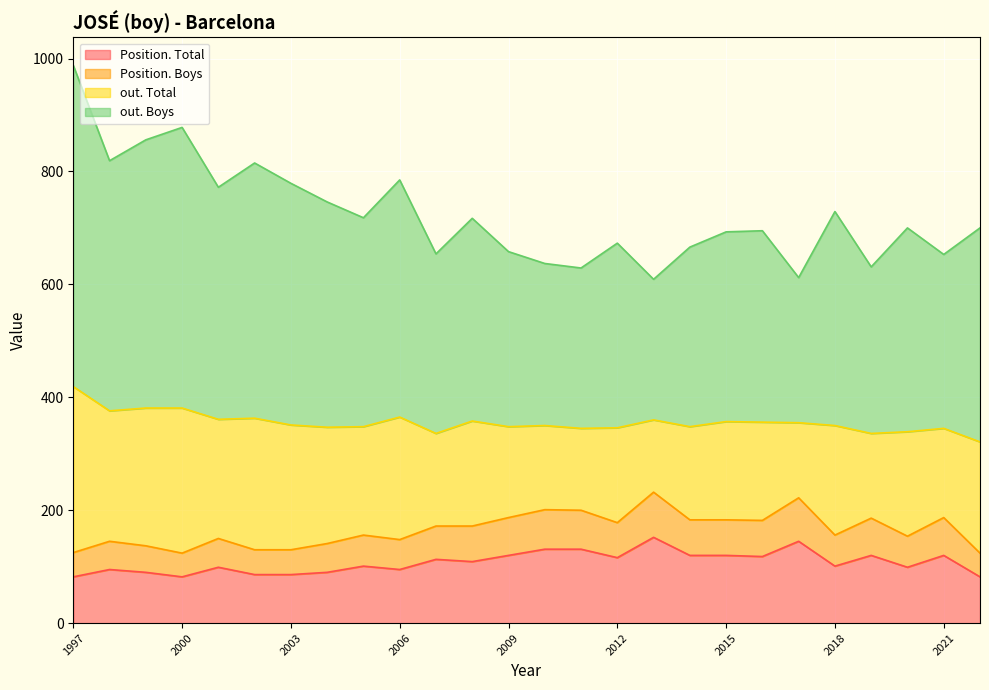

Which has a higher value, 1998 or 2008?

2008